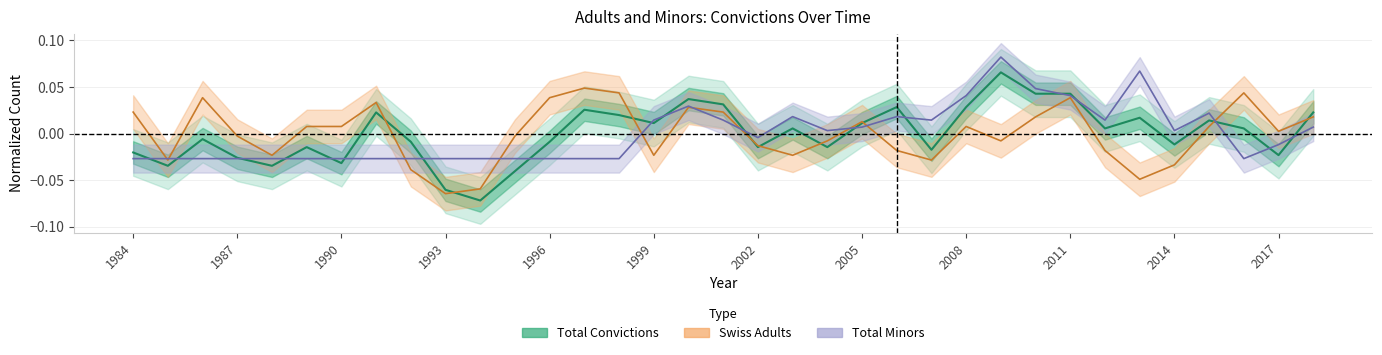

Reading left to right, list all the values displayed in this chart.

Total Convictions: -0.0	-0.0	-0.0	-0.0	-0.0	-0.0	-0.0	0.0	-0.0	-0.1	-0.1	-0.0	-0.0	0.0	0.0	0.0	0.0	0.0	-0.0	0.0	-0.0	0.0	0.0	-0.0	0.0	0.1	0.0	0.0	0.0	0.0	-0.0	0.0	0.0	-0.0	0.0
Swiss Adults: 0.0	-0.0	0.0	-0.0	-0.0	0.0	0.0	0.0	-0.0	-0.1	-0.1	-0.0	0.0	0.0	0.0	-0.0	0.0	0.0	-0.0	-0.0	-0.0	0.0	-0.0	-0.0	0.0	-0.0	0.0	0.0	-0.0	-0.0	-0.0	0.0	0.0	0.0	0.0
Total Minors: -0.0	-0.0	-0.0	-0.0	-0.0	-0.0	-0.0	-0.0	-0.0	-0.0	-0.0	-0.0	-0.0	-0.0	-0.0	0.0	0.0	0.0	-0.0	0.0	0.0	0.0	0.0	0.0	0.0	0.1	0.0	0.0	0.0	0.1	0.0	0.0	-0.0	-0.0	0.0